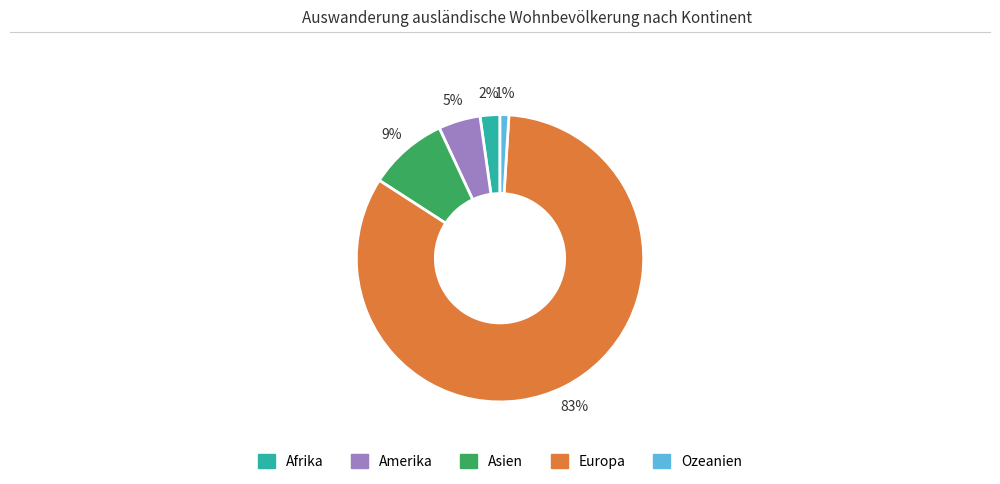

To the nearest percent, what is the combined percentage of Asien and Amerika?

14%